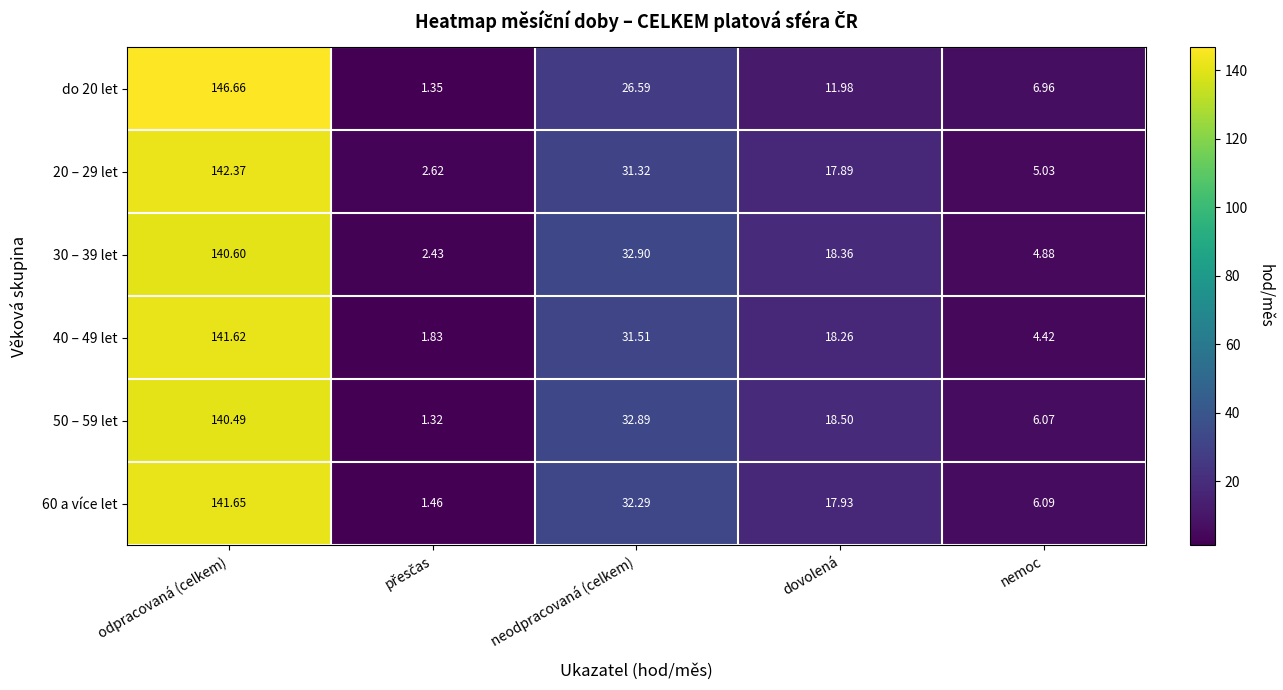

How many data points does each series have?

5